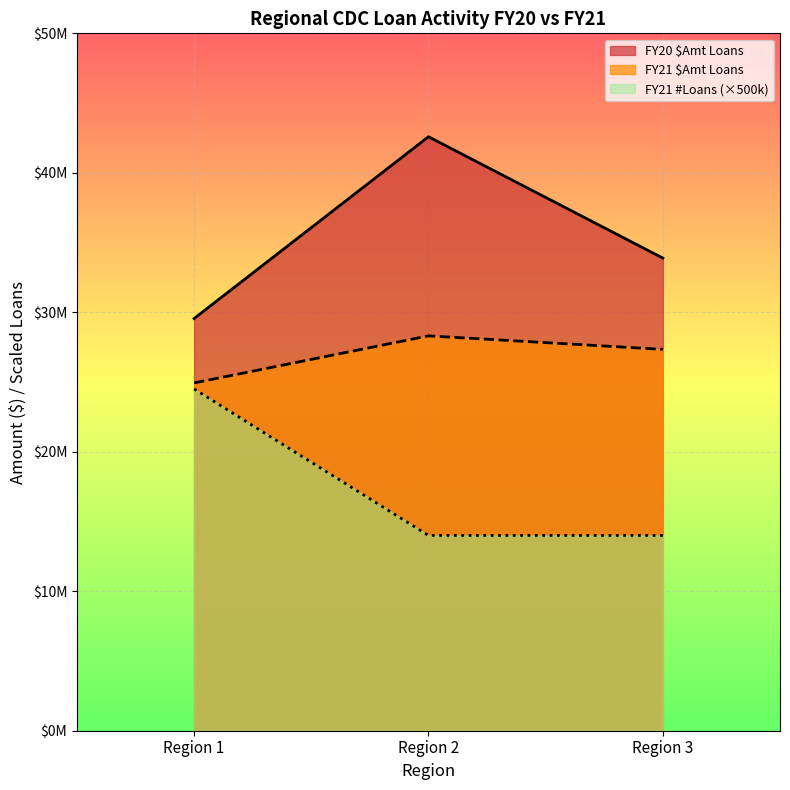

Is it true that FY21 $Amt Loans equals 11349825 at Region 2?

False